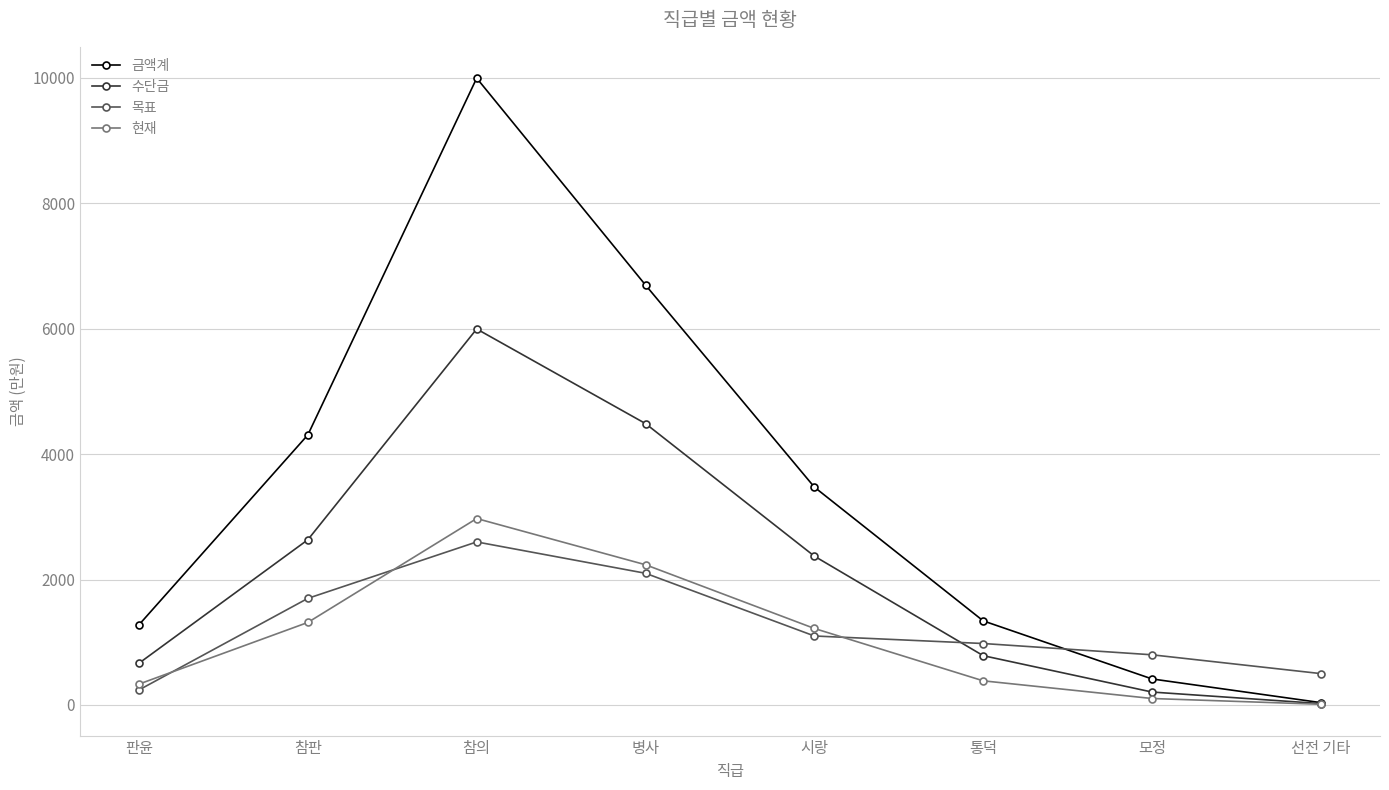

What is the difference between the maximum and minimum values in the 현재 series?

2962